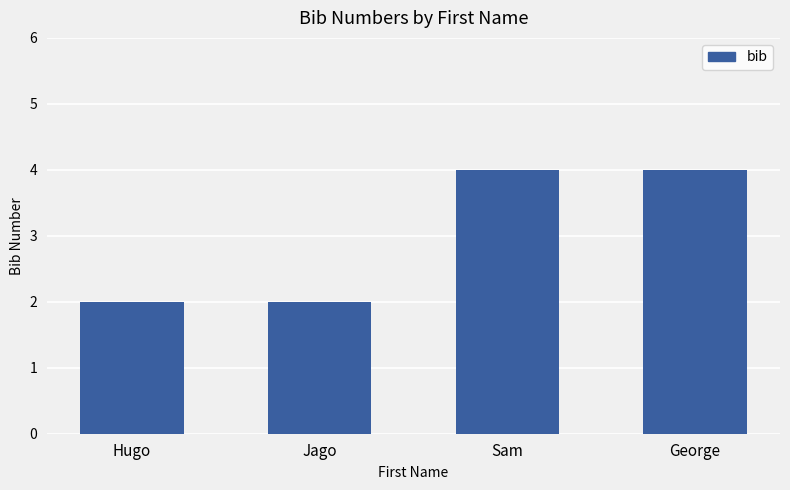

What is the value of the 3rd bar from the left?

4